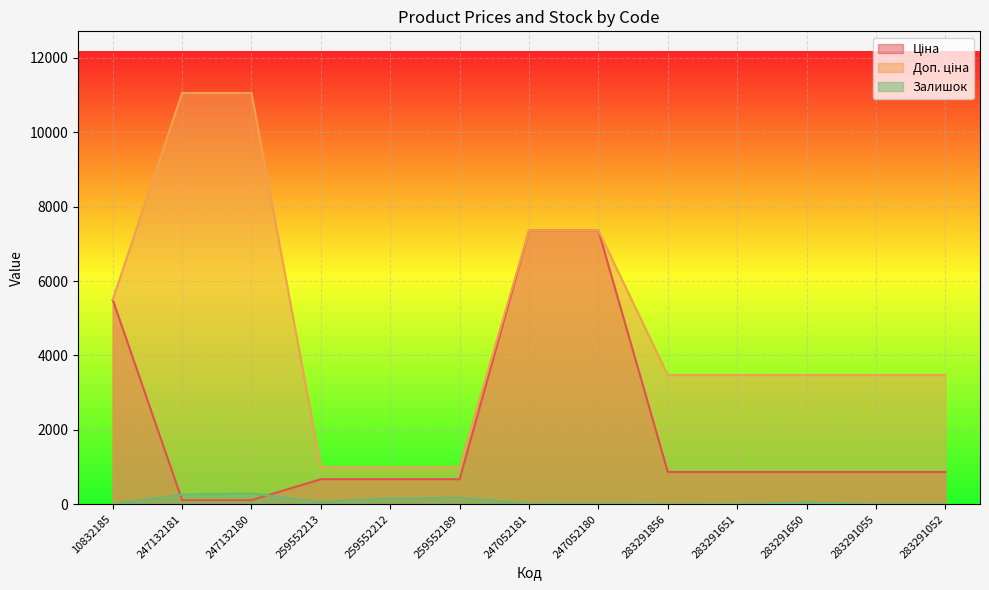

What is the total value across all series at 247052181?

14740.4